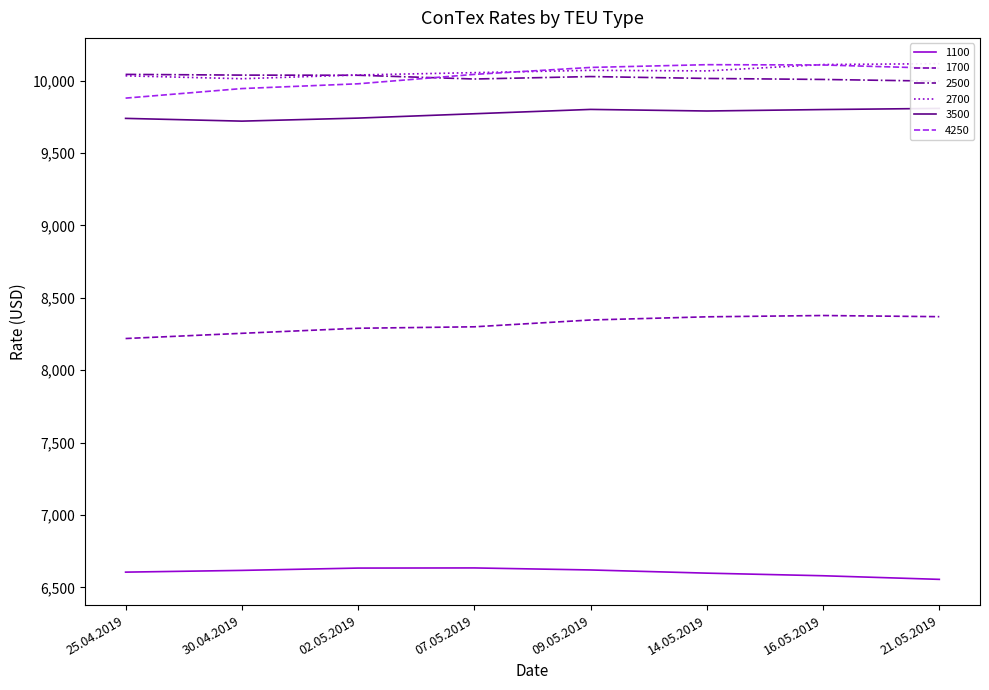

What are all the series names shown in the legend?

1100, 1700, 2500, 2700, 3500, 4250